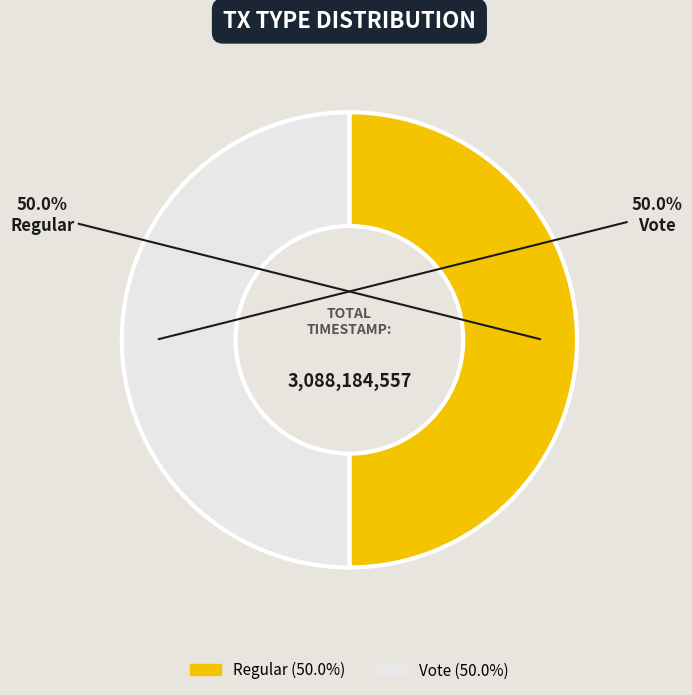

What percentage is the Regular slice, to the nearest percent?

50%